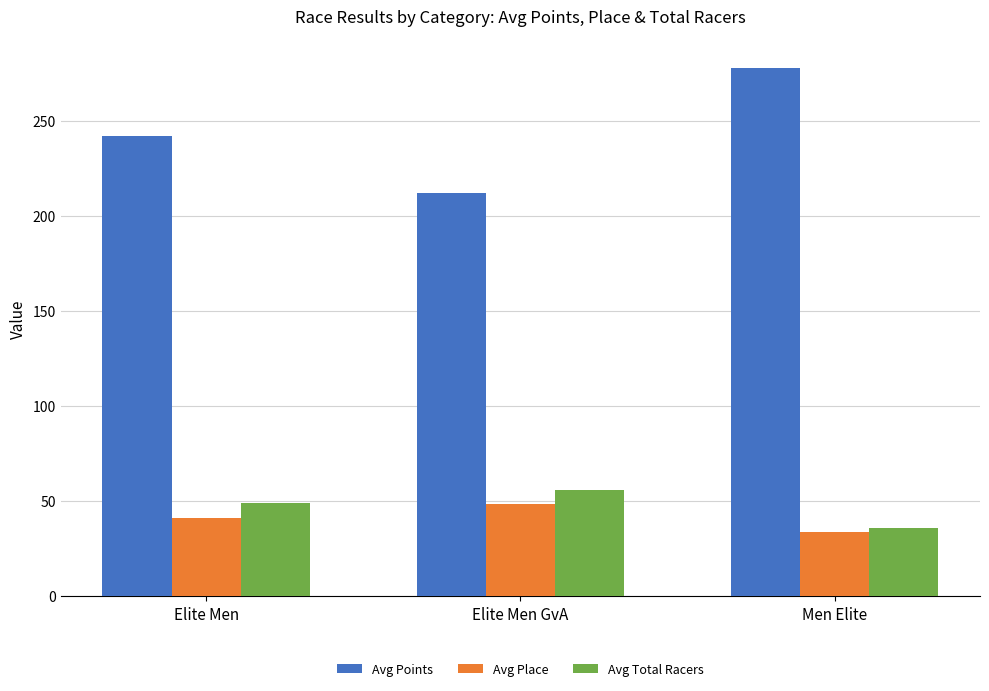

List the series in order of their peak value, lowest first.

Avg Place, Avg Total Racers, Avg Points